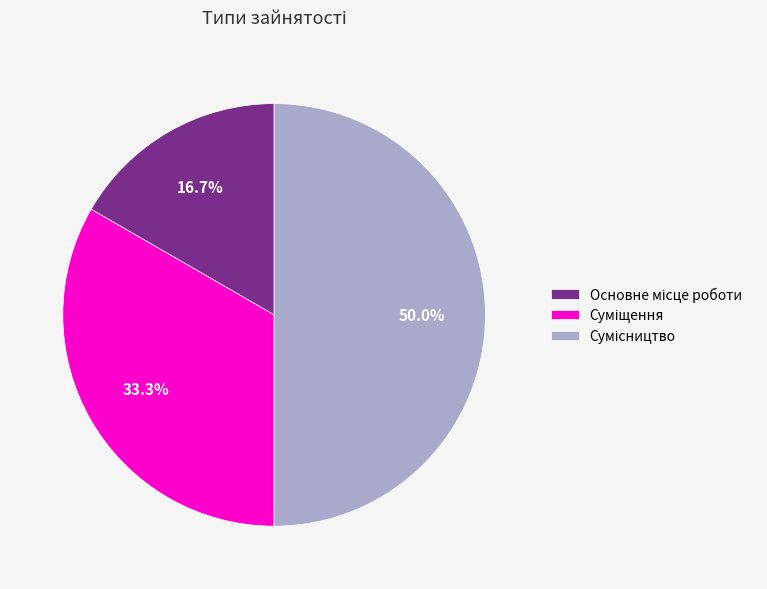

How many segments does this pie chart have?

3